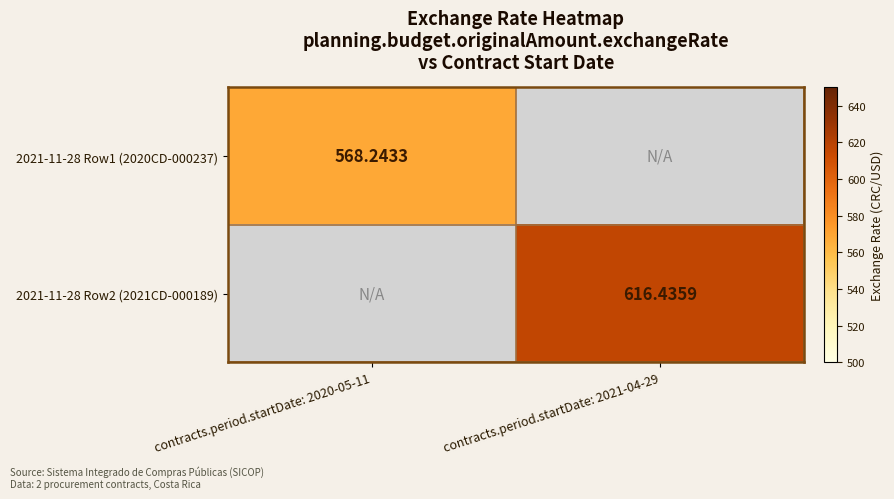

Which category has the highest value across all series?

contracts.period.startDate: 2021-04-29